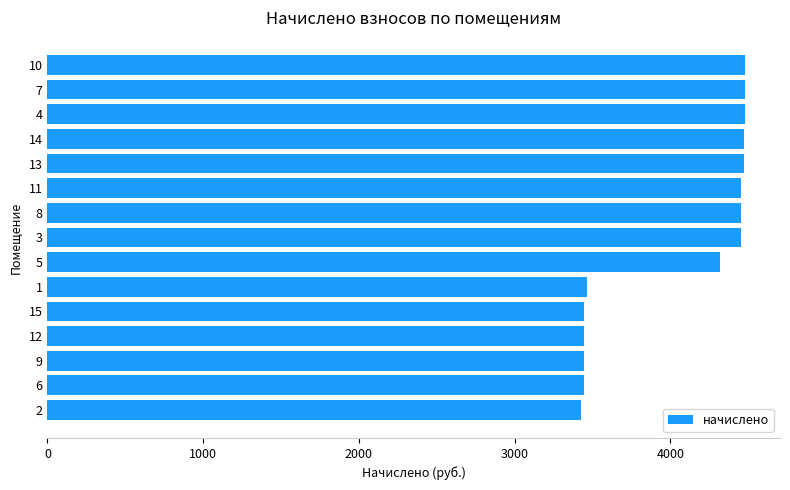

Which has a higher value, 9 or 4?

4